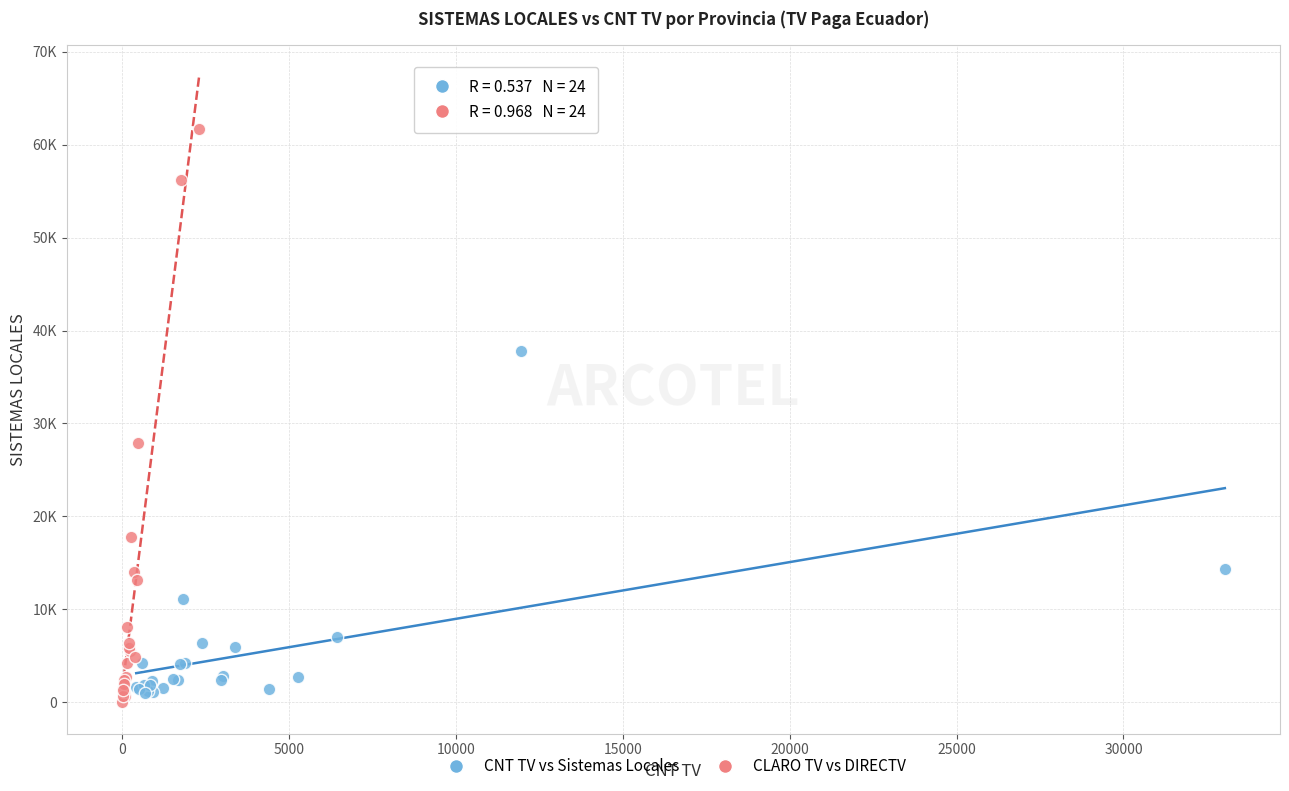

Which series reaches the maximum Y coordinate?

CLARO TV vs DIRECTV